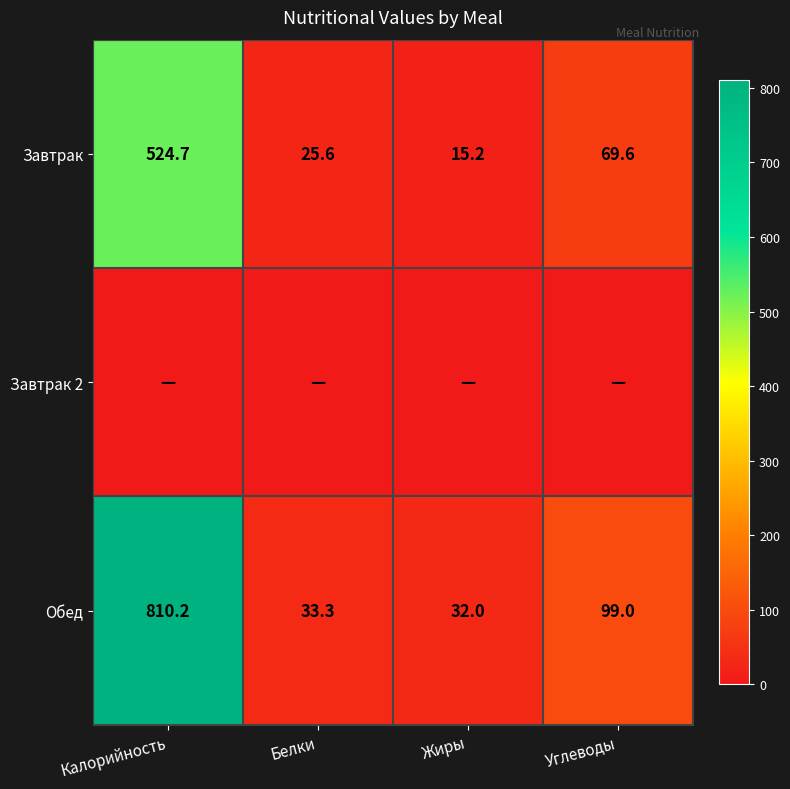

What is the average value of the Обед series?

243.6